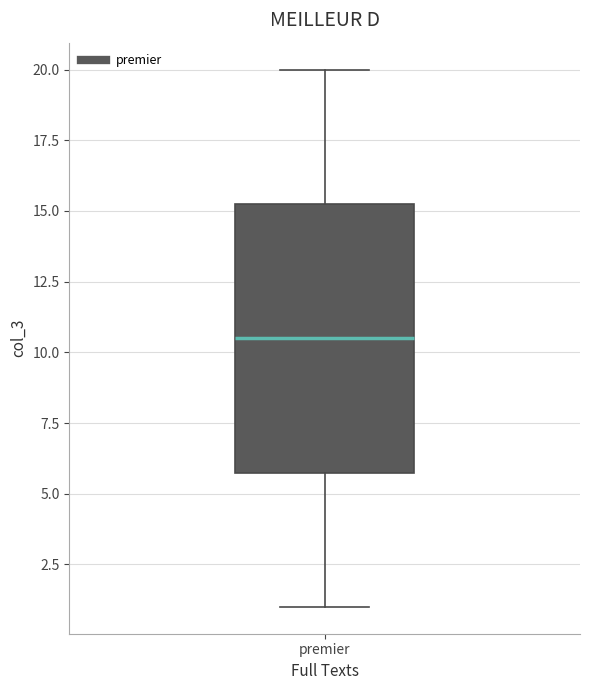

Read this box plot against the y-axis: the position of the median line, the range covered by the box, and the ends of both whiskers. The values are not printed on the chart, so give them approximately, as read against the axis.

median 10.5, box 6.0 to 15.5, whiskers 1.0 to 20.0